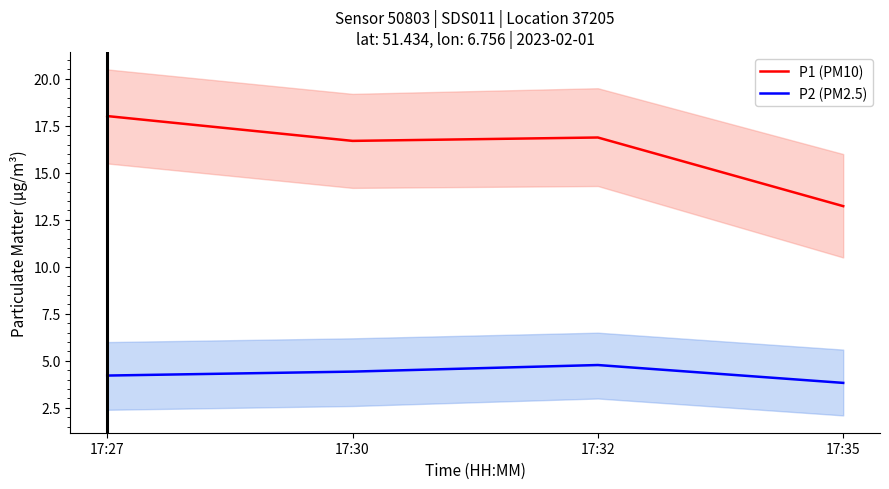

The P1 (PM10) series shows 13.2 at 17:35. True or false?

True